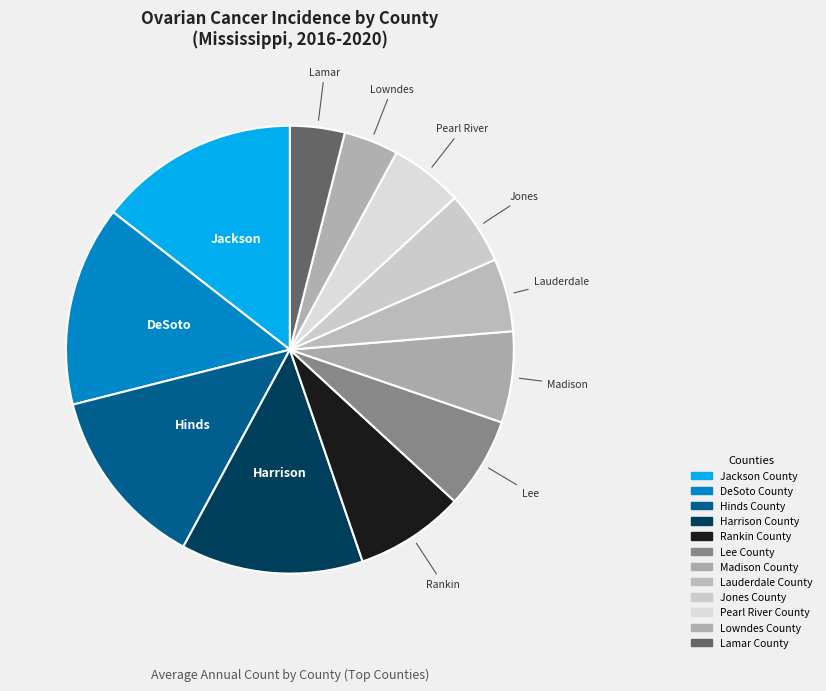

To the nearest percent, what percentage of the pie is Lee County?

7%